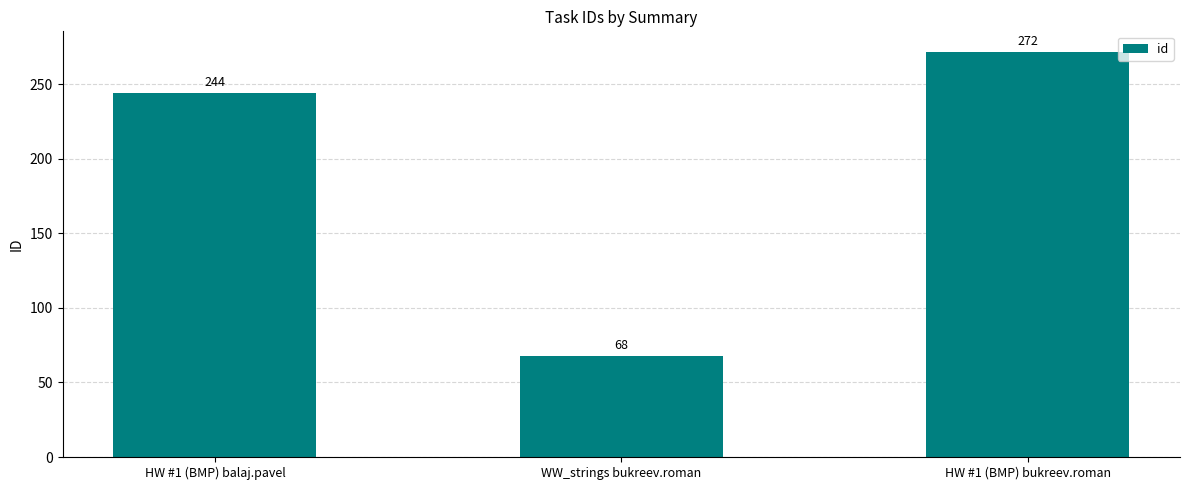

Does the chart contain stacked bars?

No